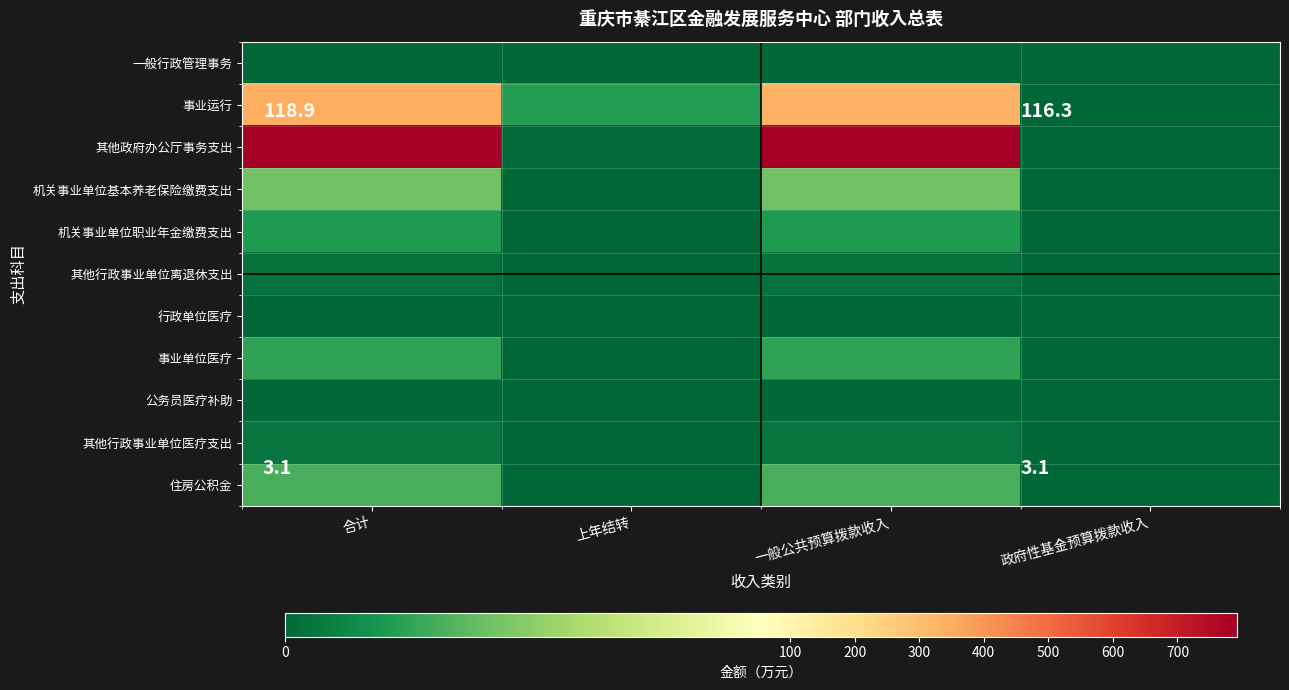

Reading left to right, what are all the values shown in this chart?

一般行政管理事务: 合计=0.0	上年结转=0.0	一般公共预算拨款收入=0.0	政府性基金预算拨款收入=0.0
事业运行: 合计=348.1	上年结转=12.6	一般公共预算拨款收入=335.5	政府性基金预算拨款收入=0.0
其他政府办公厅事务支出: 合计=792.5	上年结转=0.5	一般公共预算拨款收入=792.0	政府性基金预算拨款收入=0.0
机关事业单位基本养老保险缴费支出: 合计=23.7	上年结转=0.0	一般公共预算拨款收入=23.7	政府性基金预算拨款收入=0.0
机关事业单位职业年金缴费支出: 合计=11.9	上年结转=0.0	一般公共预算拨款收入=11.9	政府性基金预算拨款收入=0.0
其他行政事业单位离退休支出: 合计=2.2	上年结转=0.0	一般公共预算拨款收入=2.2	政府性基金预算拨款收入=0.0
行政单位医疗: 合计=0.1	上年结转=0.0	一般公共预算拨款收入=0.1	政府性基金预算拨款收入=0.0
事业单位医疗: 合计=14.1	上年结转=0.0	一般公共预算拨款收入=14.1	政府性基金预算拨款收入=0.0
公务员医疗补助: 合计=0.2	上年结转=0.0	一般公共预算拨款收入=0.2	政府性基金预算拨款收入=0.0
其他行政事业单位医疗支出: 合计=3.0	上年结转=0.0	一般公共预算拨款收入=3.0	政府性基金预算拨款收入=0.0
住房公积金: 合计=17.8	上年结转=0.0	一般公共预算拨款收入=17.8	政府性基金预算拨款收入=0.0